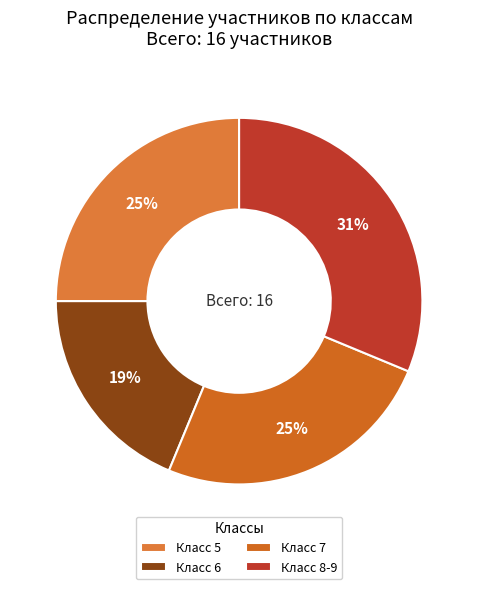

How many segments does this pie chart have?

4